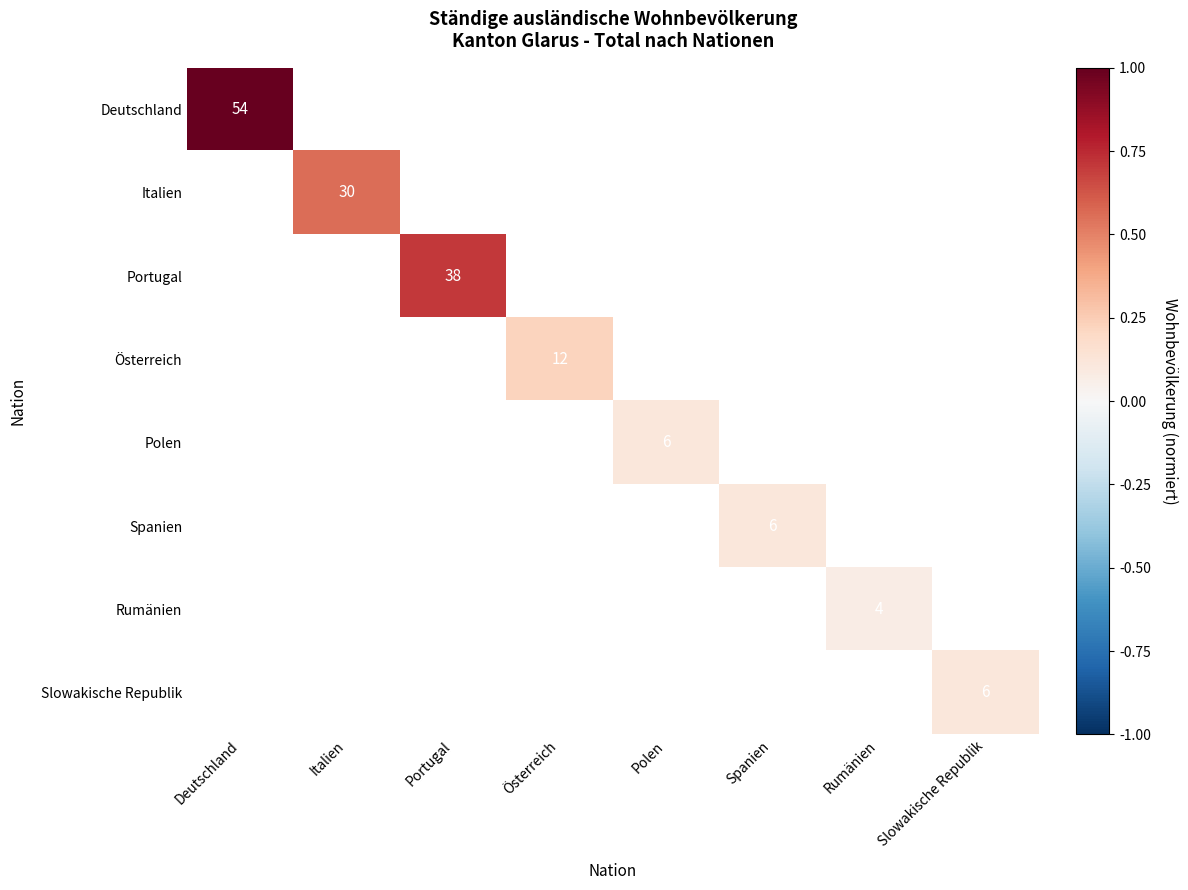

At how many categories does at least one series exceed 0?

8